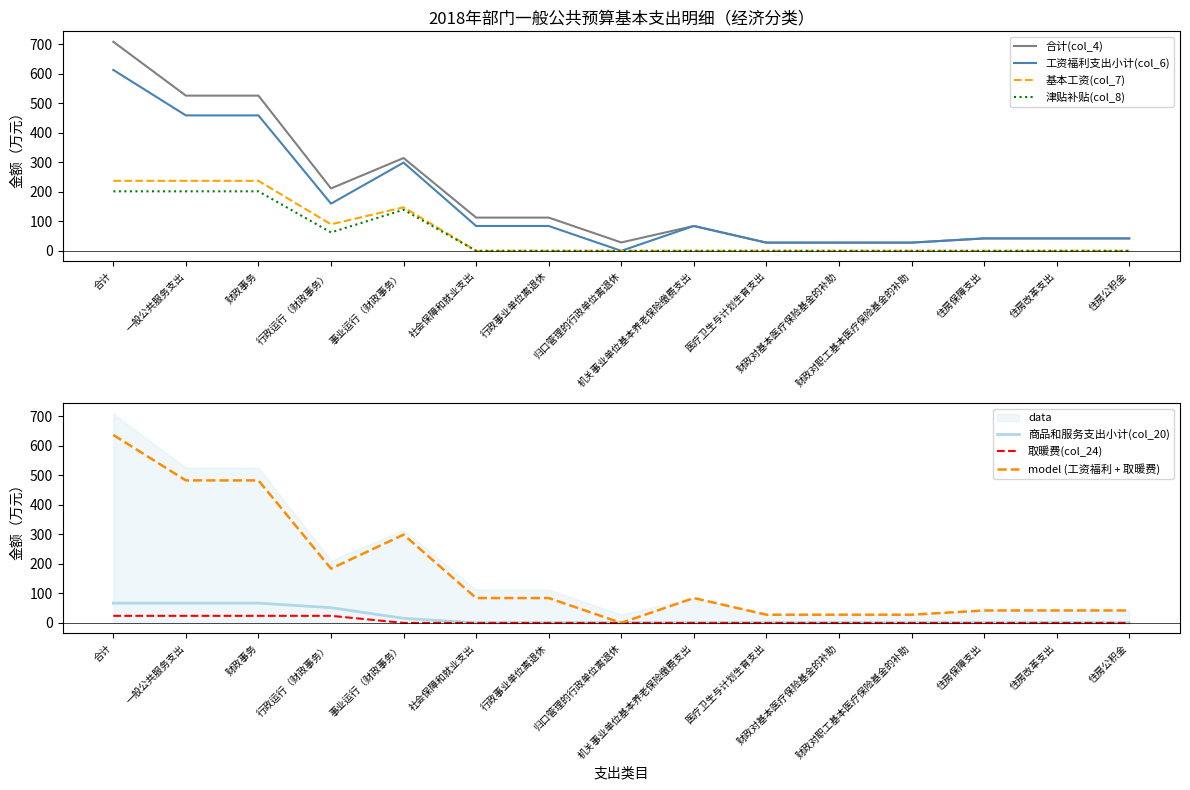

Reading right to left, what are all the values shown in this chart?

合计(col_4): 住房公积金=42.1	住房改革支出=42.1	住房保障支出=42.1	财政对职工基本医疗保险基金的补助=27.8	财政对基本医疗保险基金的补助=27.8	医疗卫生与计划生育支出=27.8	机关事业单位基本养老保险缴费支出=84.2	归口管理的行政单位离退休=28.4	行政事业单位离退休=112.6	社会保障和就业支出=112.6	事业运行（财政事务）=314.6	行政运行（财政事务）=211.5	财政事务=526.2	一般公共服务支出=526.2	合计=708.7
工资福利支出小计(col_6): 住房公积金=42.1	住房改革支出=42.1	住房保障支出=42.1	财政对职工基本医疗保险基金的补助=27.8	财政对基本医疗保险基金的补助=27.8	医疗卫生与计划生育支出=27.8	机关事业单位基本养老保险缴费支出=84.2	归口管理的行政单位离退休=0.0	行政事业单位离退休=84.2	社会保障和就业支出=84.2	事业运行（财政事务）=299.1	行政运行（财政事务）=160.0	财政事务=459.1	一般公共服务支出=459.1	合计=613.2
基本工资(col_7): 住房公积金=0.0	住房改革支出=0.0	住房保障支出=0.0	财政对职工基本医疗保险基金的补助=0.0	财政对基本医疗保险基金的补助=0.0	医疗卫生与计划生育支出=0.0	机关事业单位基本养老保险缴费支出=0.0	归口管理的行政单位离退休=0.0	行政事业单位离退休=0.0	社会保障和就业支出=0.0	事业运行（财政事务）=147.5	行政运行（财政事务）=89.8	财政事务=237.3	一般公共服务支出=237.3	合计=237.3
津贴补贴(col_8): 住房公积金=0.0	住房改革支出=0.0	住房保障支出=0.0	财政对职工基本医疗保险基金的补助=0.0	财政对基本医疗保险基金的补助=0.0	医疗卫生与计划生育支出=0.0	机关事业单位基本养老保险缴费支出=0.0	归口管理的行政单位离退休=0.0	行政事业单位离退休=0.0	社会保障和就业支出=0.0	事业运行（财政事务）=139.3	行政运行（财政事务）=62.4	财政事务=201.7	一般公共服务支出=201.7	合计=201.7
商品和服务支出小计(col_20): 住房公积金=0.0	住房改革支出=0.0	住房保障支出=0.0	财政对职工基本医疗保险基金的补助=0.0	财政对基本医疗保险基金的补助=0.0	医疗卫生与计划生育支出=0.0	机关事业单位基本养老保险缴费支出=0.0	归口管理的行政单位离退休=0.0	行政事业单位离退休=0.0	社会保障和就业支出=0.0	事业运行（财政事务）=15.5	行政运行（财政事务）=51.6	财政事务=67.1	一般公共服务支出=67.1	合计=67.1
取暖费(col_24): 住房公积金=0.0	住房改革支出=0.0	住房保障支出=0.0	财政对职工基本医疗保险基金的补助=0.0	财政对基本医疗保险基金的补助=0.0	医疗卫生与计划生育支出=0.0	机关事业单位基本养老保险缴费支出=0.0	归口管理的行政单位离退休=0.0	行政事业单位离退休=0.0	社会保障和就业支出=0.0	事业运行（财政事务）=0.0	行政运行（财政事务）=23.9	财政事务=23.9	一般公共服务支出=23.9	合计=23.9